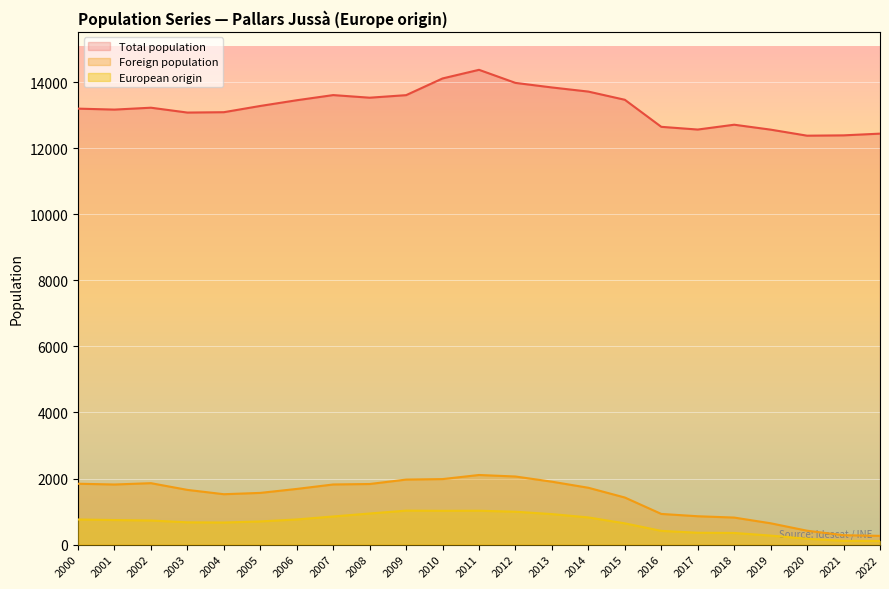

How many lines are shown in the chart?

3